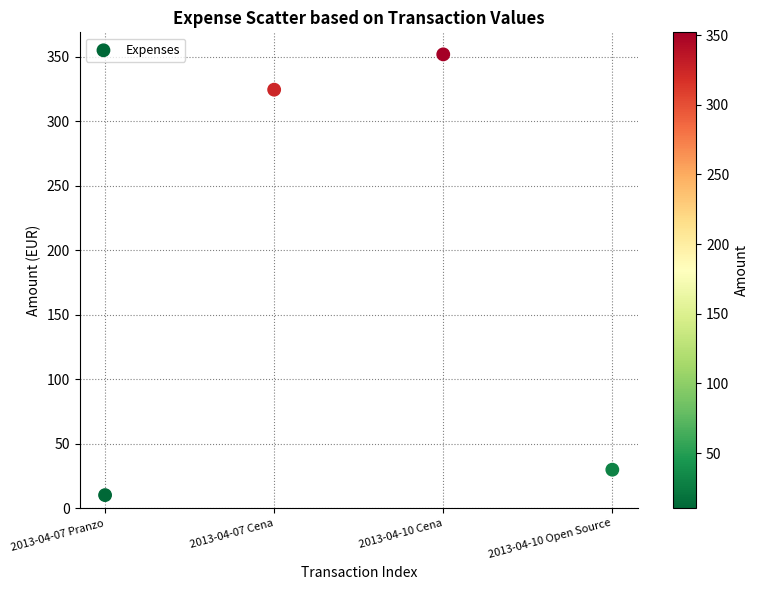

What Y value in the scatter plot is closest to 181?

324.6